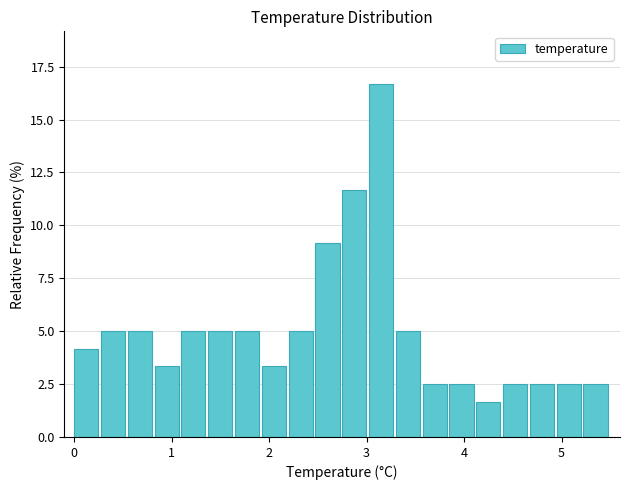

Around what value on the x-axis is the tallest bar? Give the approximate position of its centre, as read against the axis.

3.1